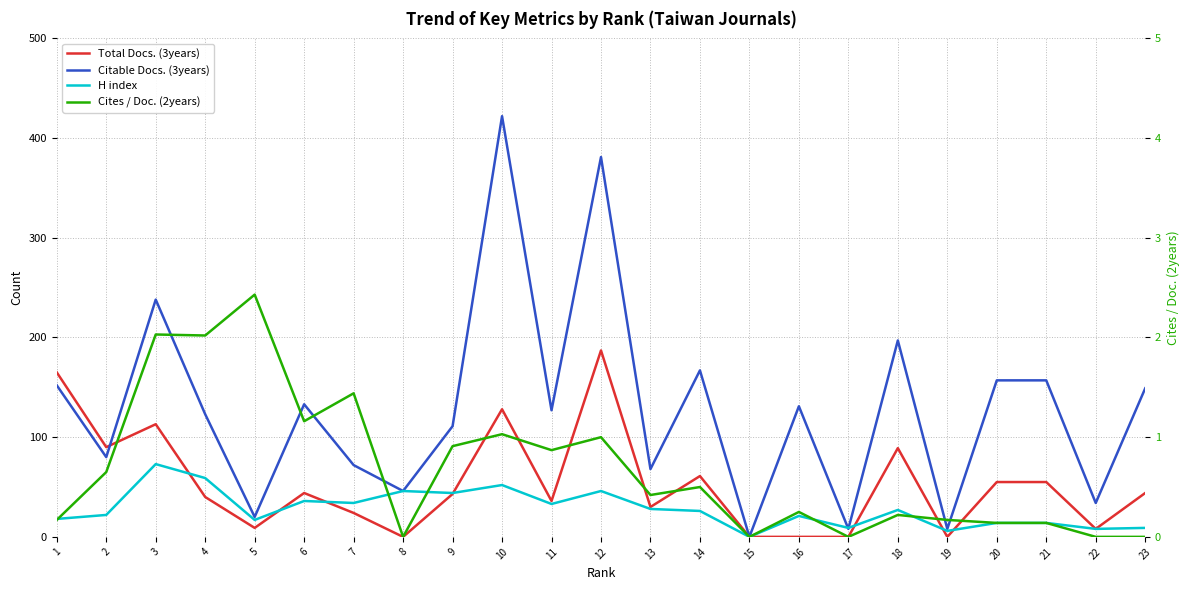

What is the total value across all series at 4?

224.0